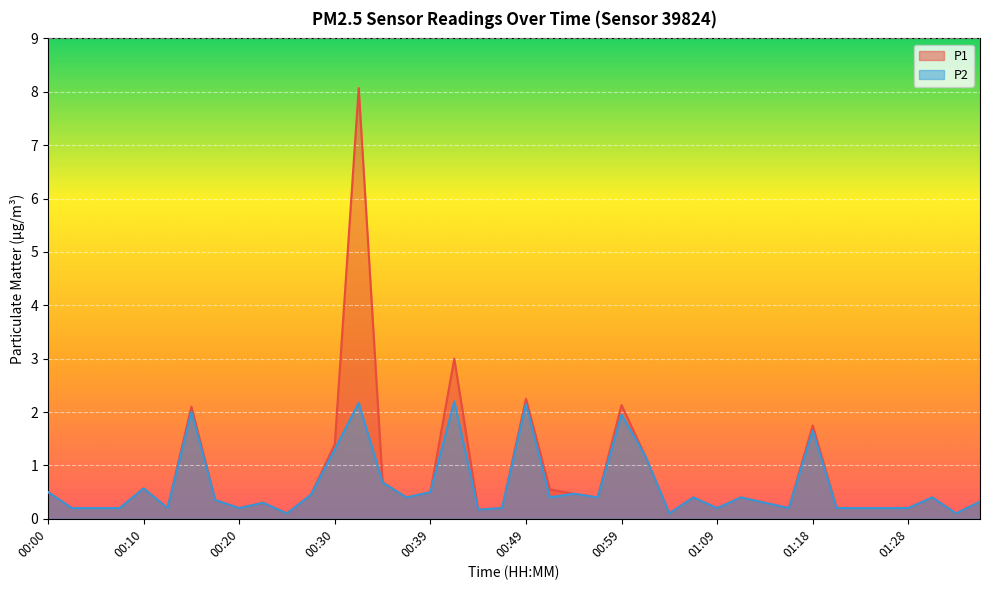

The P2 series shows 0.6 at 00:42. True or false?

False